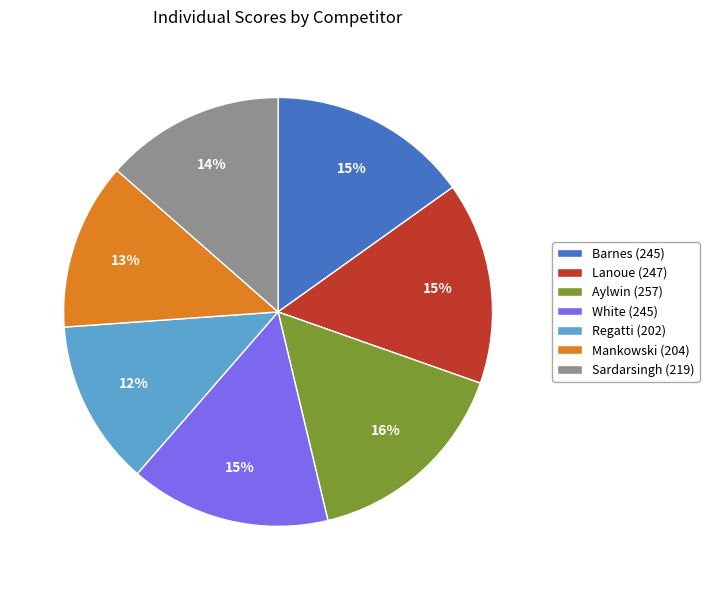

To the nearest percent, what is the average slice percentage?

14%